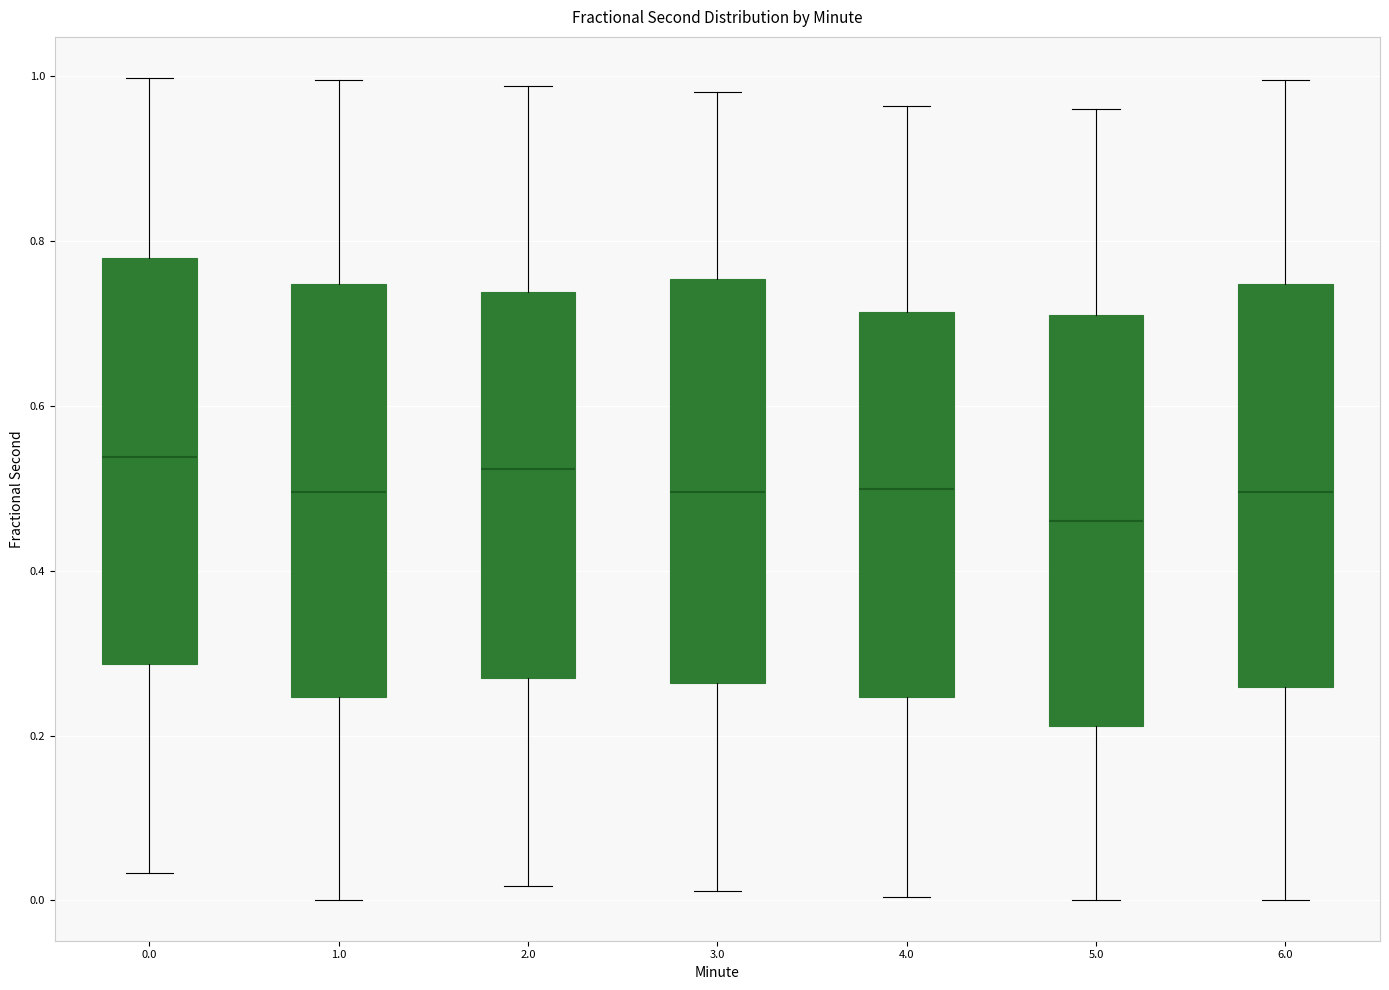

Reading left to right, read every box against the y-axis: the position of its median line, the range the box covers, and the ends of its whiskers. The values are not printed on the chart, so give them approximately, as read against the axis.

0.0: median 0.54, box 0.28 to 0.78, whiskers 0.04 to 1.00
1.0: median 0.50, box 0.24 to 0.74, whiskers 0.00 to 1.00
2.0: median 0.52, box 0.28 to 0.74, whiskers 0.02 to 0.98
3.0: median 0.50, box 0.26 to 0.76, whiskers 0.02 to 0.98
4.0: median 0.50, box 0.24 to 0.72, whiskers 0.00 to 0.96
5.0: median 0.46, box 0.22 to 0.72, whiskers 0.00 to 0.96
6.0: median 0.50, box 0.26 to 0.74, whiskers 0.00 to 1.00